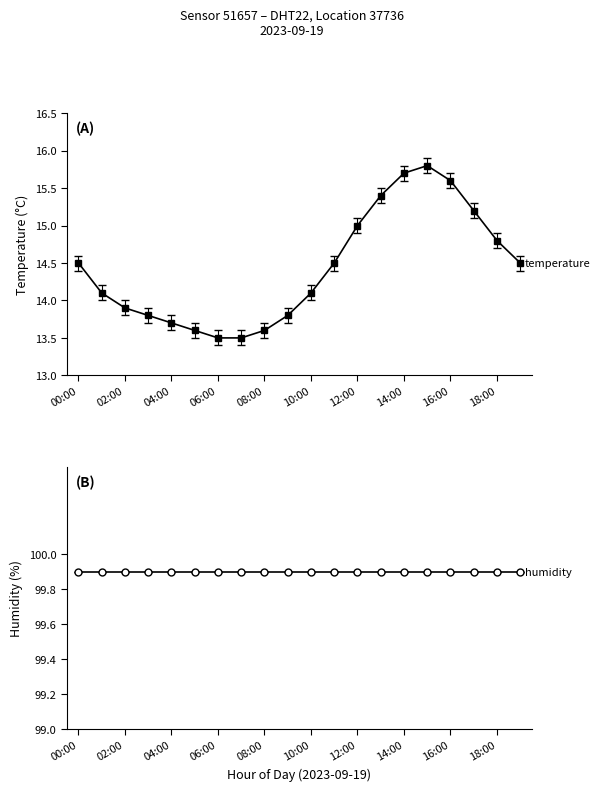

Reading right to left, what are all the values shown in this chart?

14.5	14.8	15.2	15.6	15.8	15.7	15.4	15.0	14.5	14.1	13.8	13.6	13.5	13.5	13.6	13.7	13.8	13.9	14.1	14.5